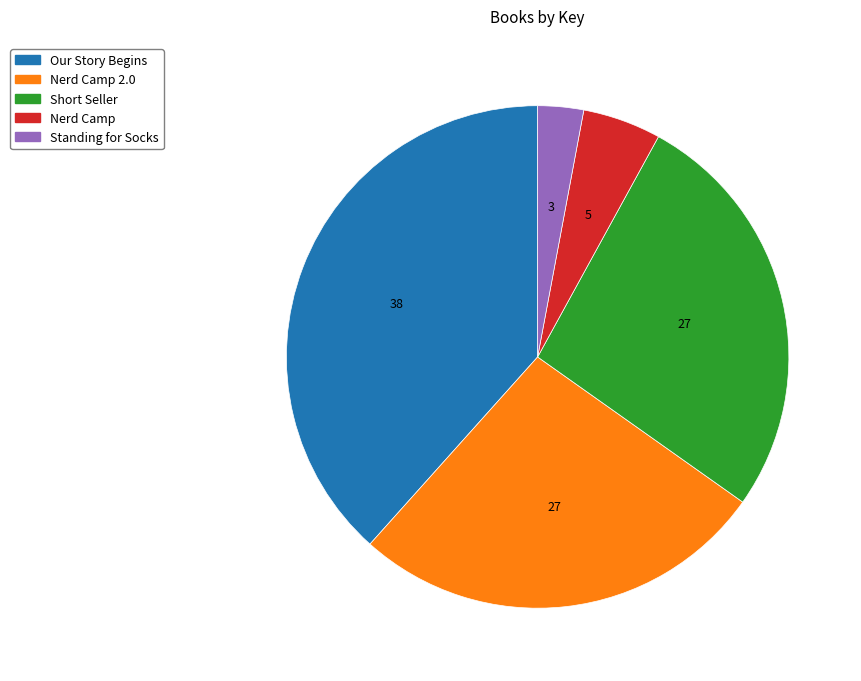

The Our Story Begins slice represents 38% of the pie. True or false?

True